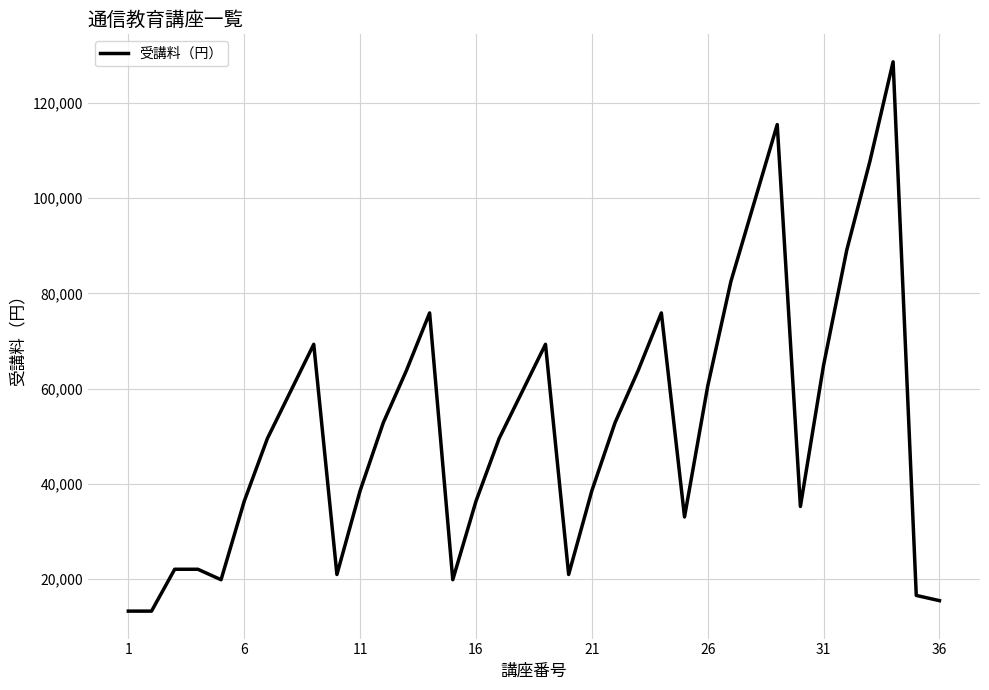

What is the average value?

52525